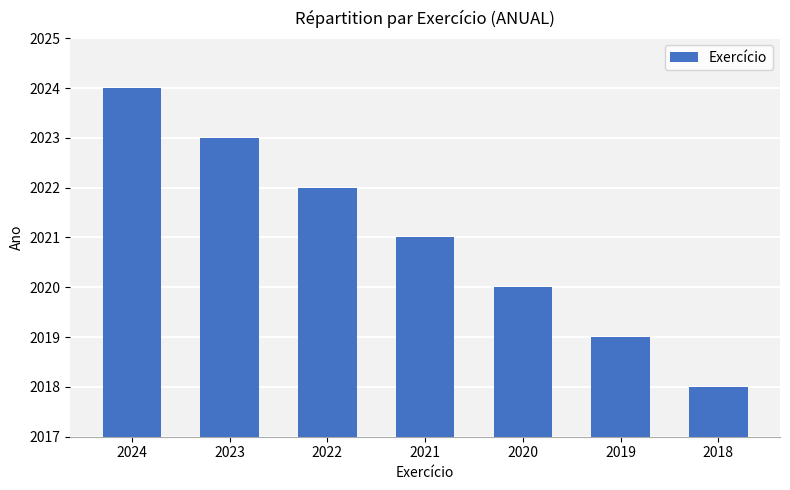

What is the greatest value displayed?

2024